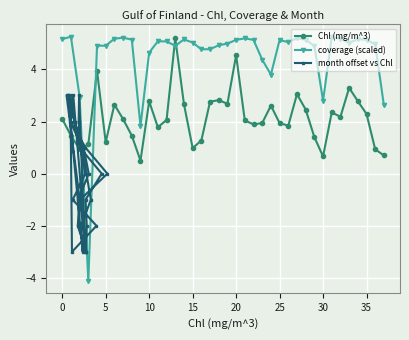

True or false: coverage (scaled) and month offset vs Chl cross at least once.

True